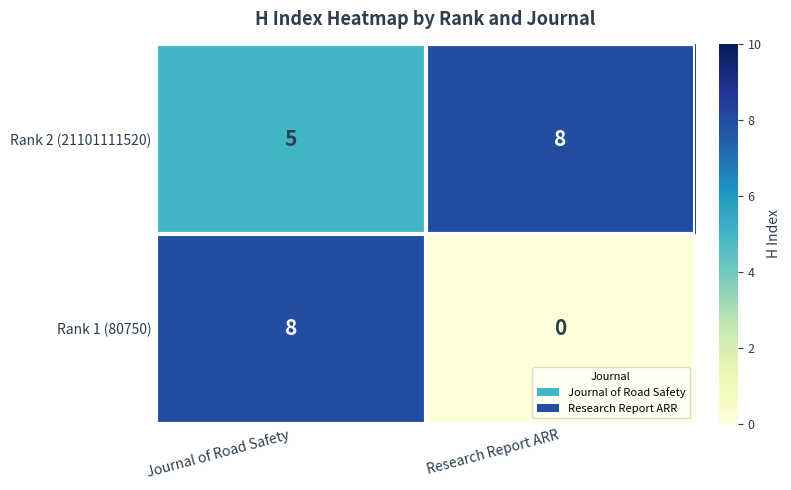

What is the spread (max minus min) of values at Journal of Road Safety?

3